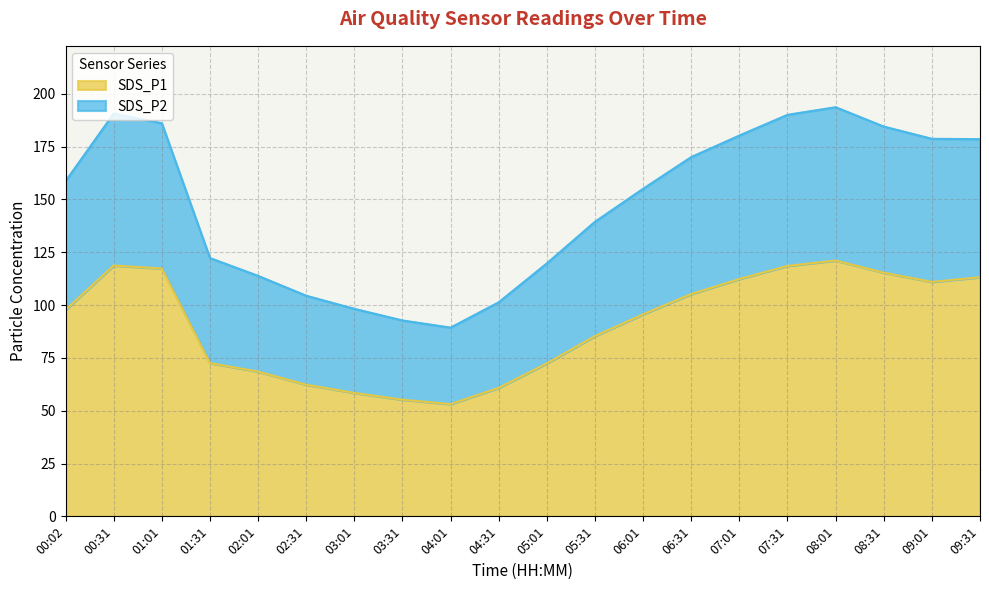

Which category has the lowest value in the SDS_P2 series?

04:01